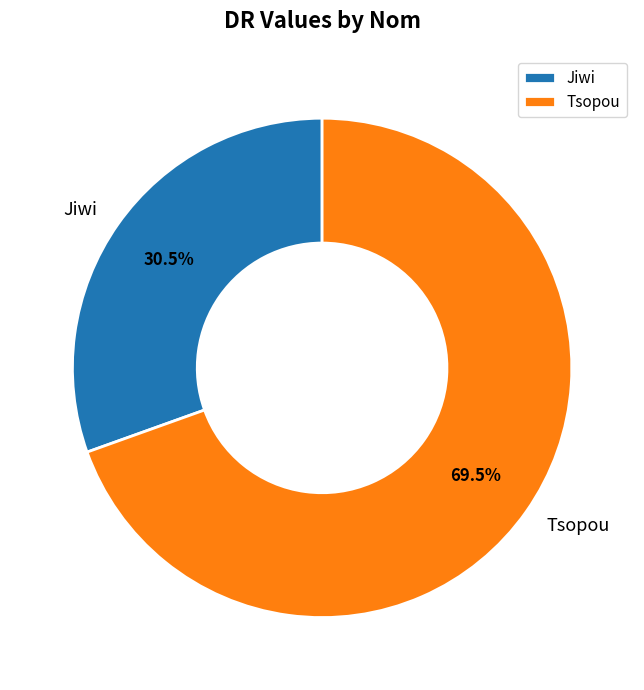

What percentage is NOT represented by Tsopou?

30.5%